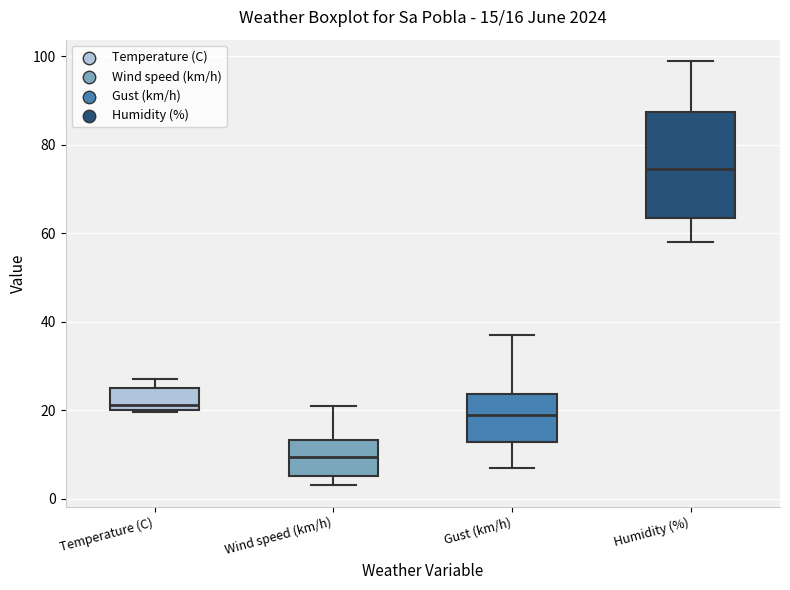

Which box has the highest median line?

Humidity (%)